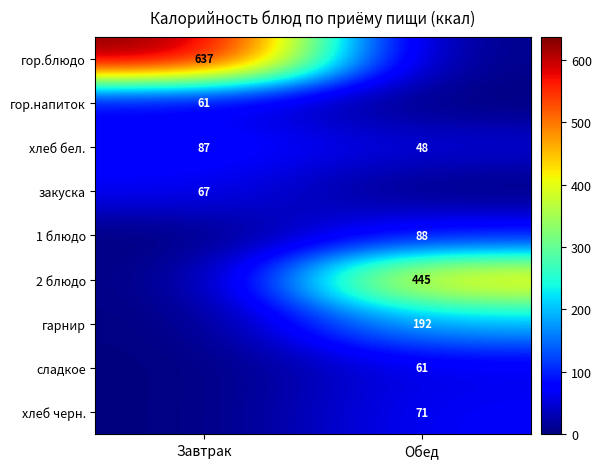

Between Обед and Завтрак, which is larger?

Завтрак